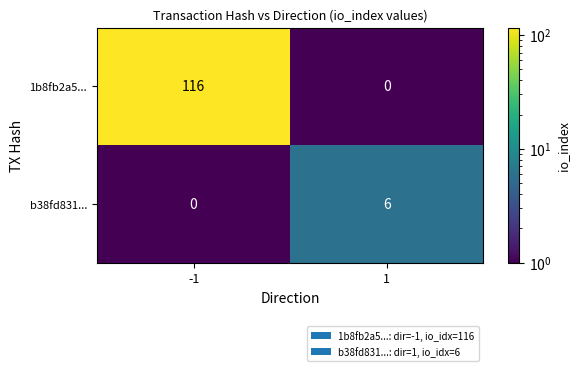

List the series in order of their peak value, highest first.

1b8fb2a5..., b38fd831...